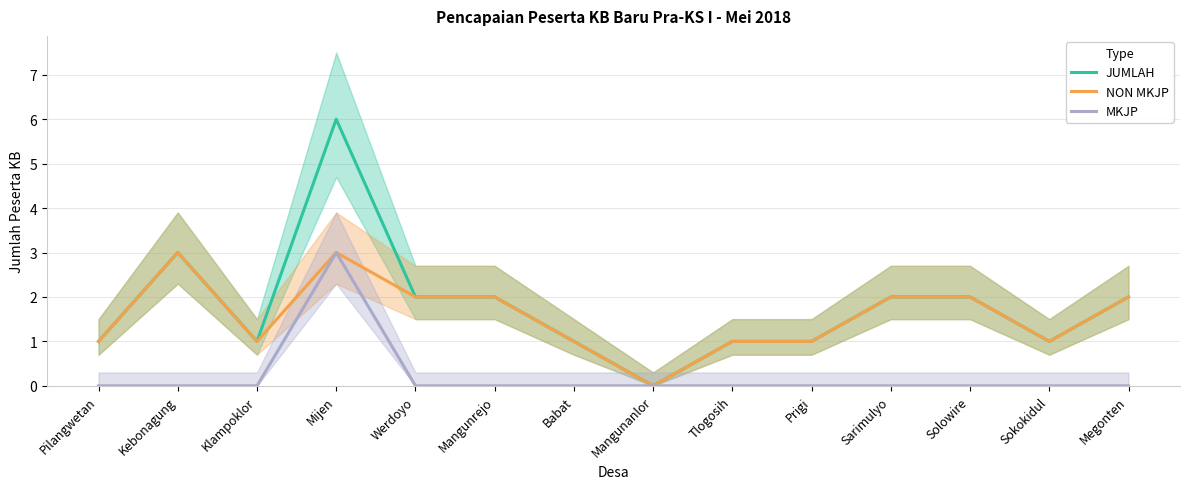

What is the greatest value displayed?

6